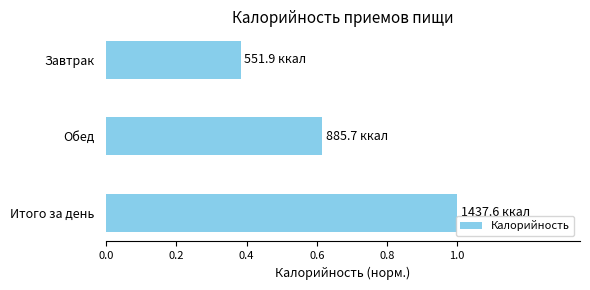

The value at Завтрак is 0.1. True or false?

False